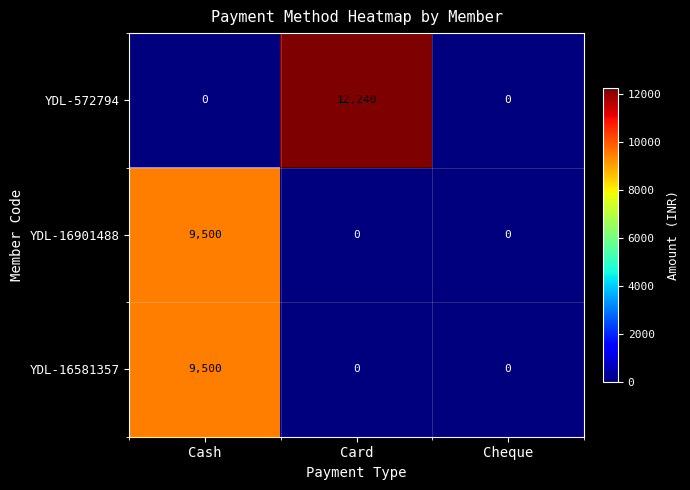

What is the difference between the maximum and minimum values in the YDL-16581357 series?

9500